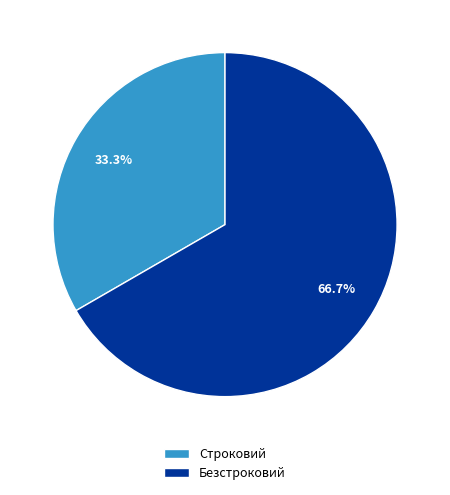

How many slices are in this pie chart?

2